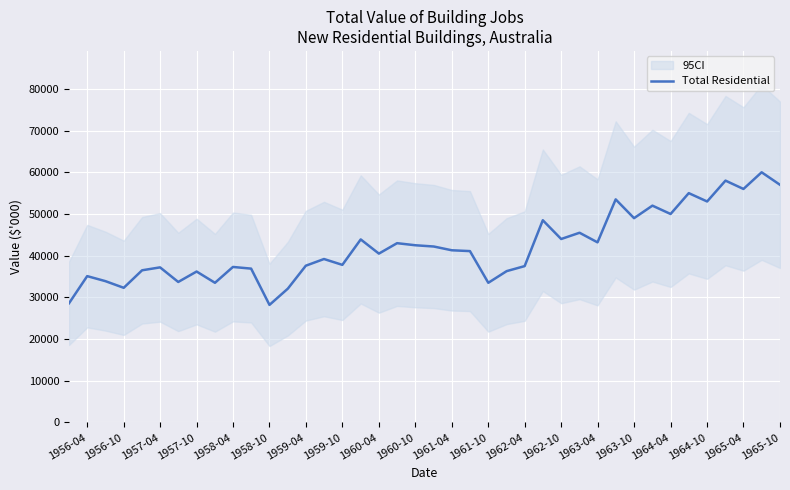

What is the maximum value for Total Residential?

60000